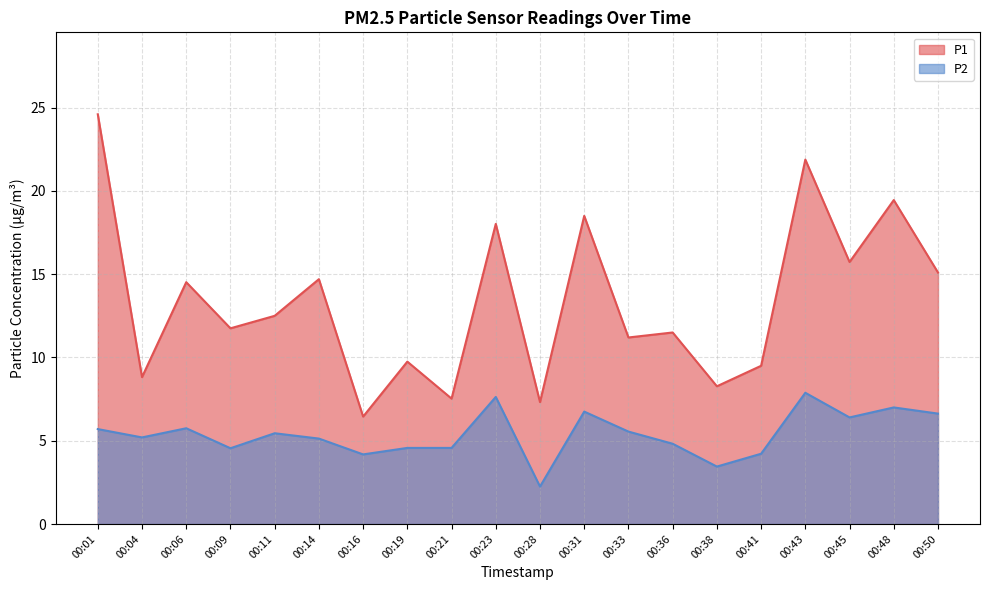

What is the difference between the P1 values at 00:48 and 00:41?

9.9